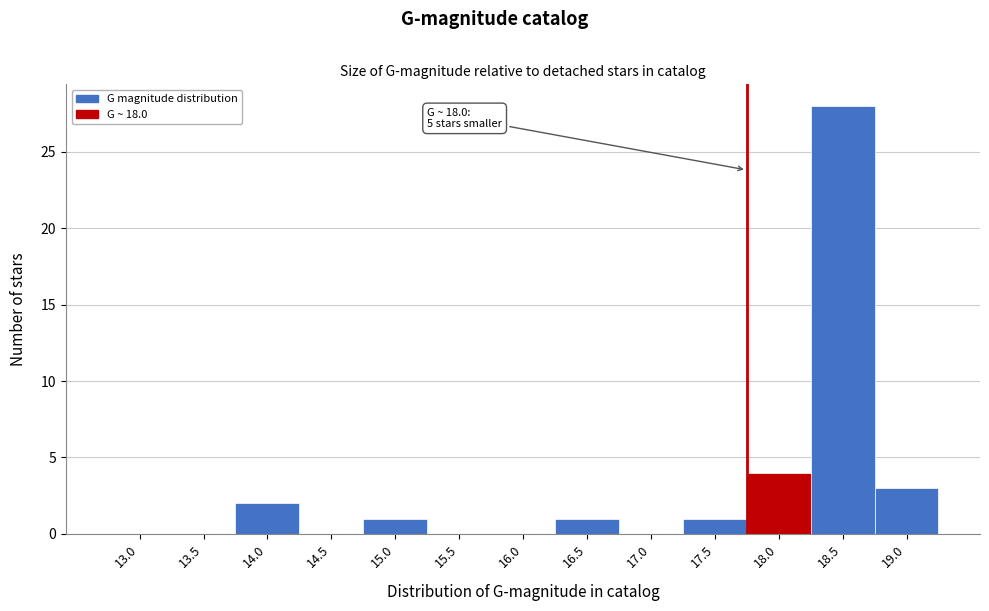

Reading left to right, list all the values displayed in this chart.

13.0=0	13.5=0	14.0=2	14.5=0	15.0=1	15.5=0	16.0=0	16.5=1	17.0=0	17.5=1	18.0=4	18.5=28	19.0=3